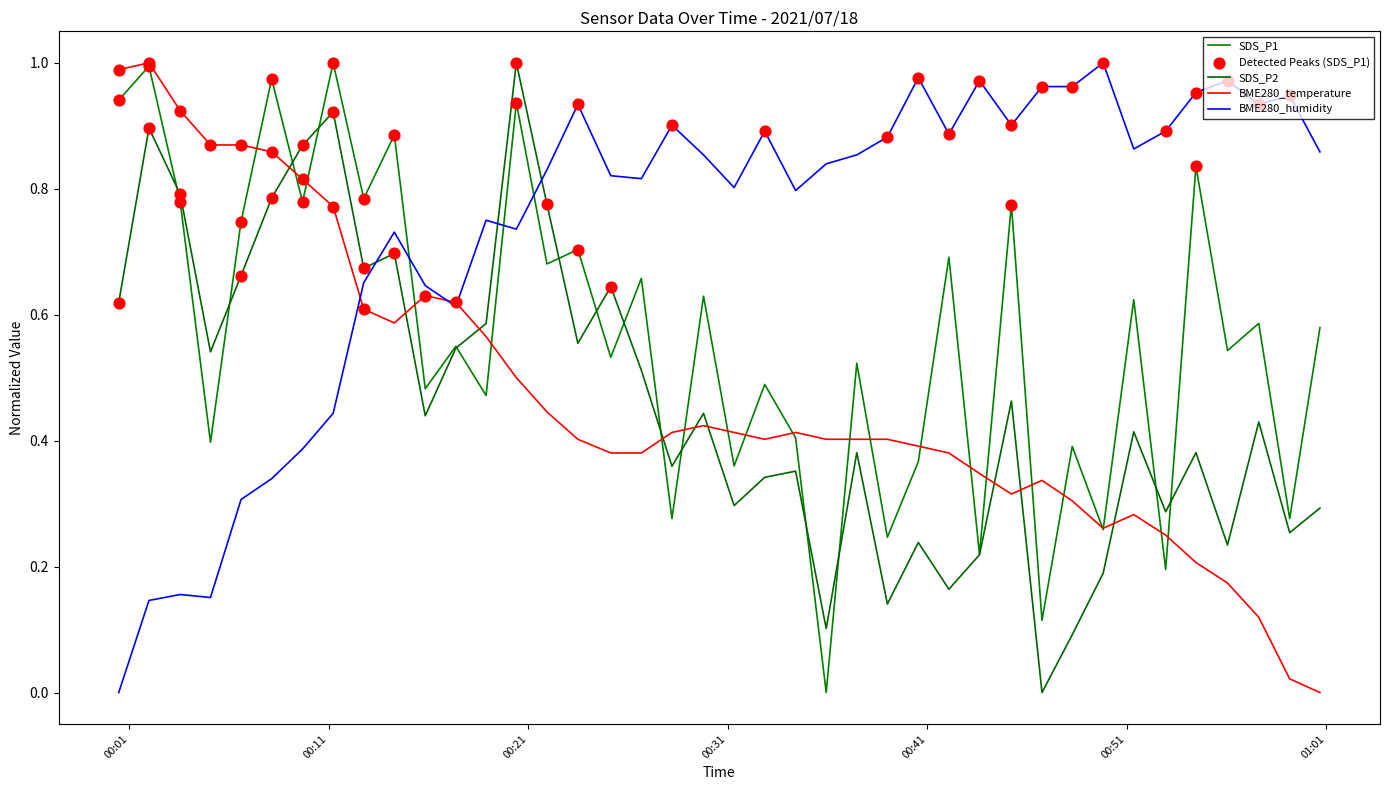

At how many categories does at least one series exceed 0?

40